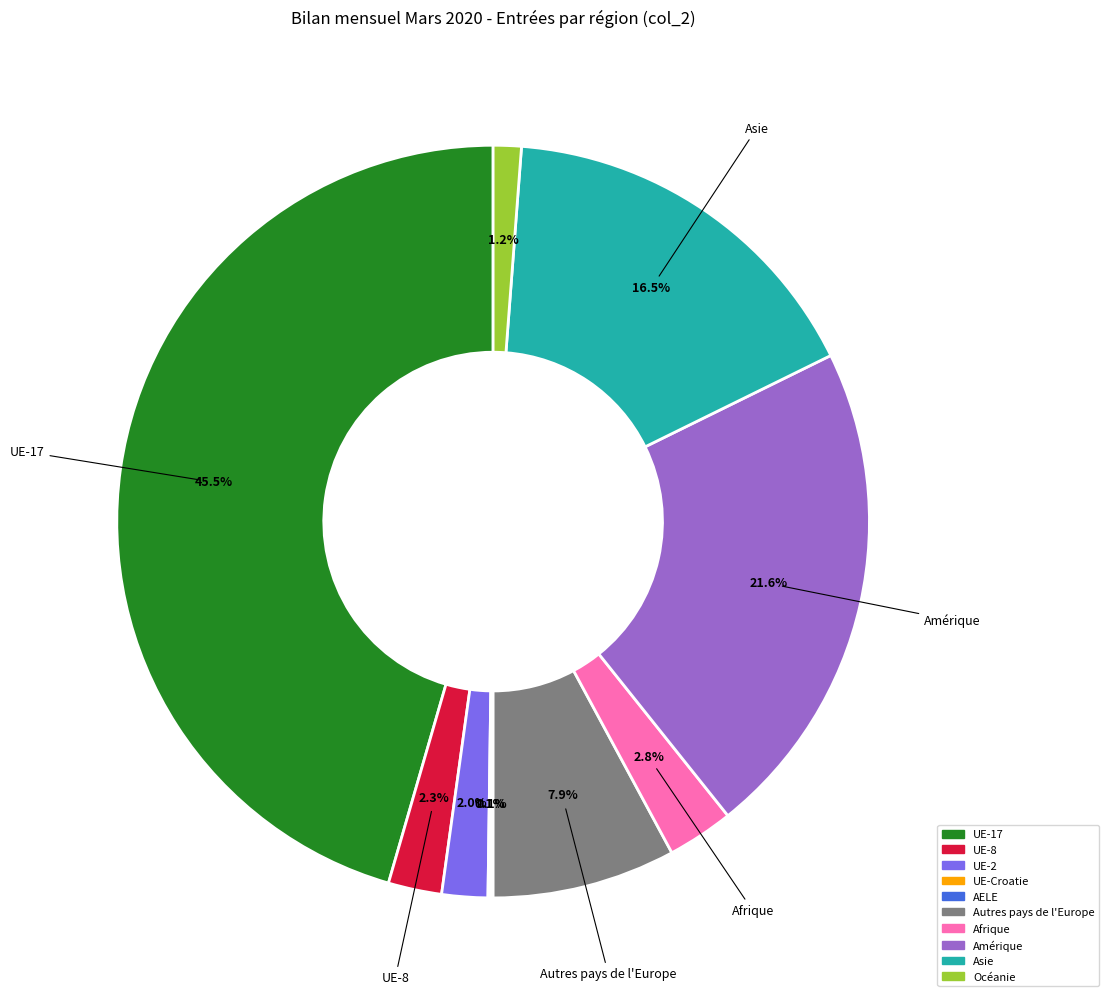

Is there a majority slice in this chart?

No